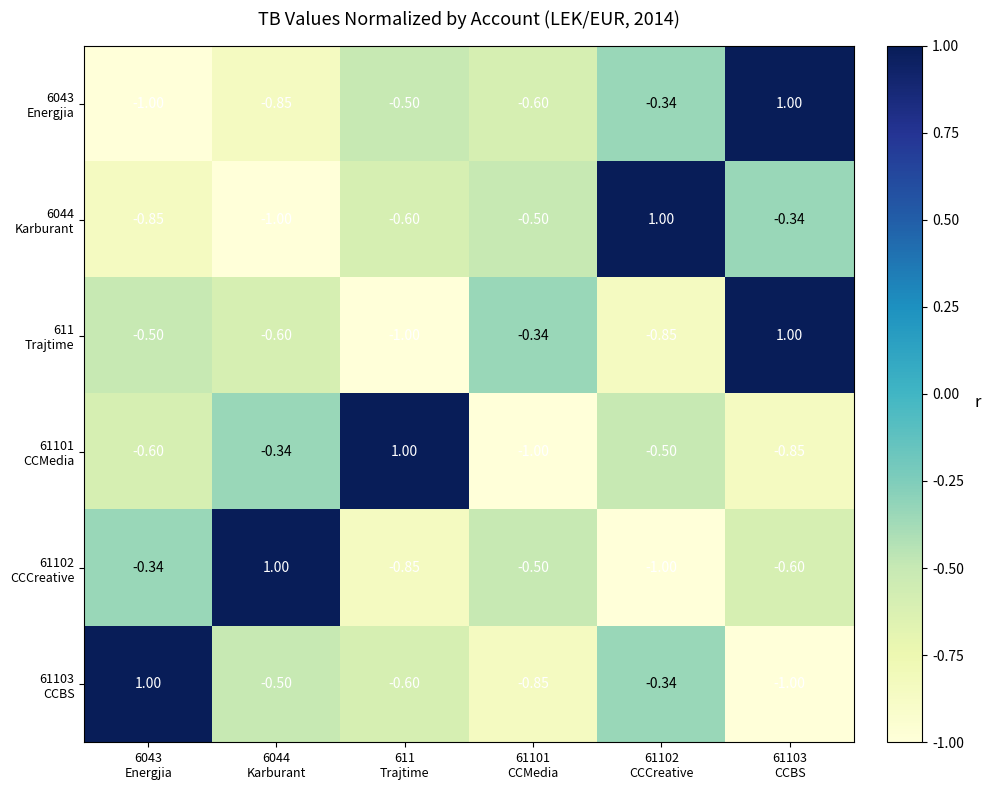

How many distinct data groups are displayed?

6